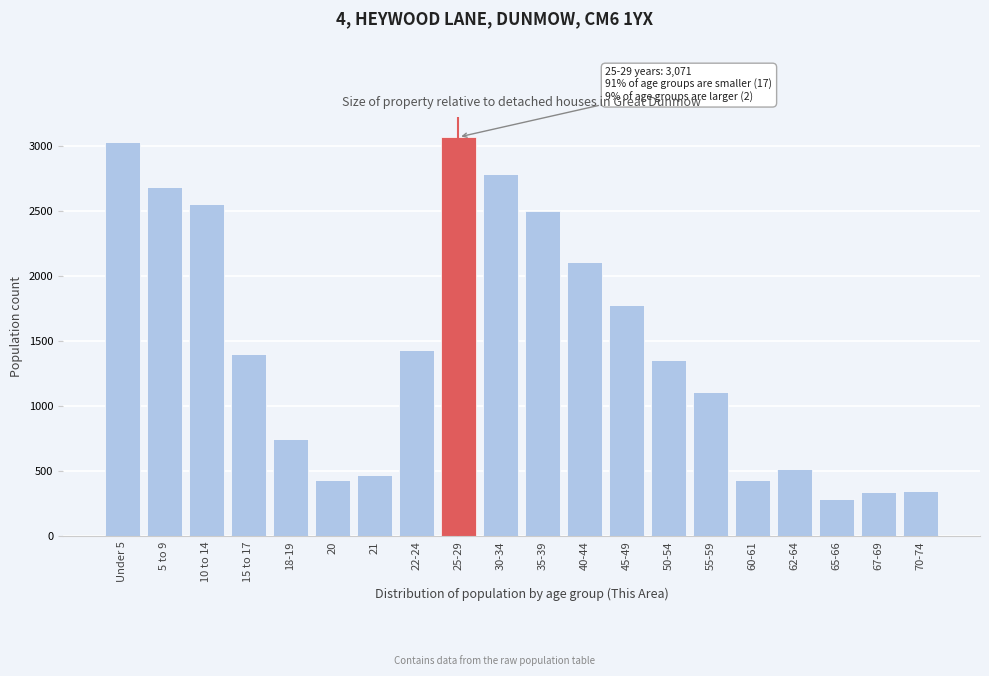

What is the smallest value displayed?

287